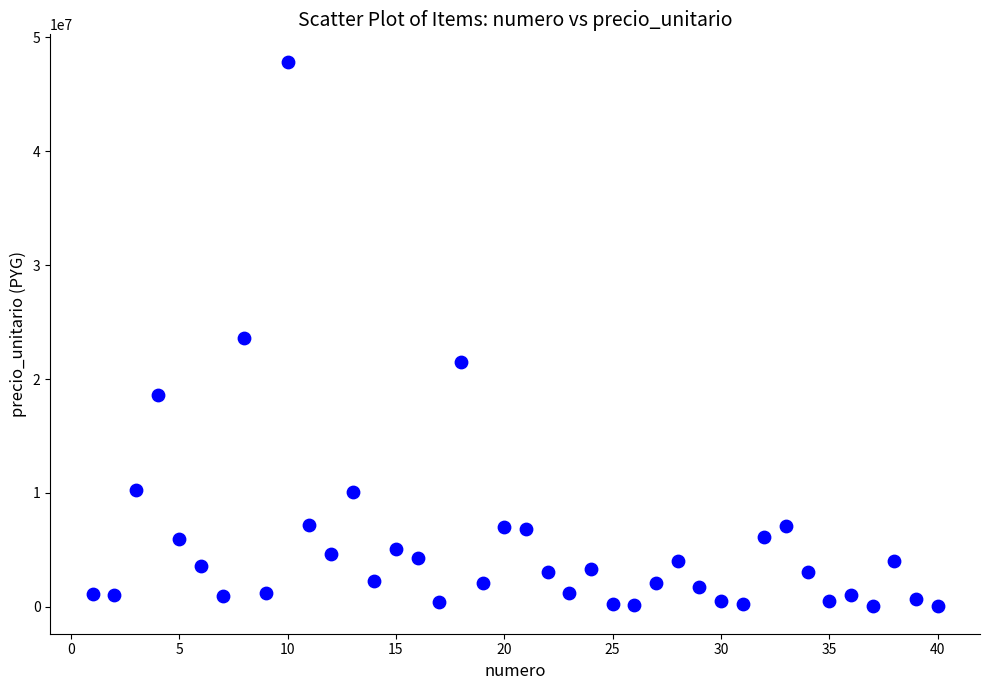

What is the range of X values (max minus min)?

39